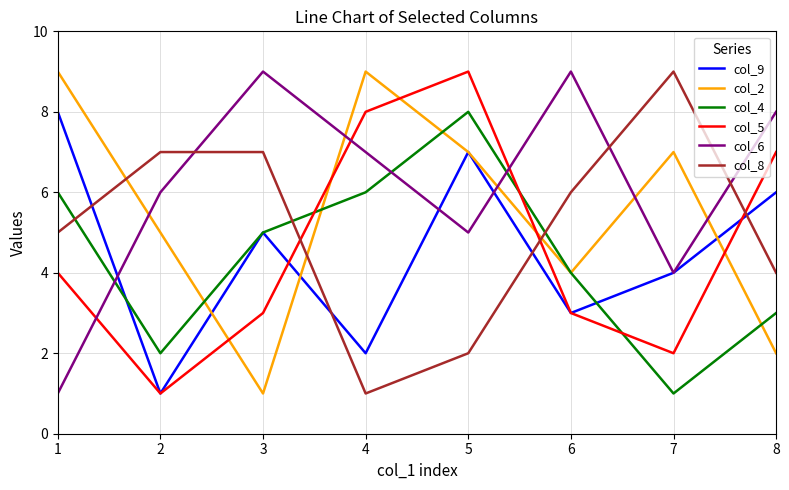

Reading left to right, list all the values displayed in this chart.

col_9: 8	1	5	2	7	3	4	6
col_2: 9	5	1	9	7	4	7	2
col_4: 6	2	5	6	8	4	1	3
col_5: 4	1	3	8	9	3	2	7
col_6: 1	6	9	7	5	9	4	8
col_8: 5	7	7	1	2	6	9	4